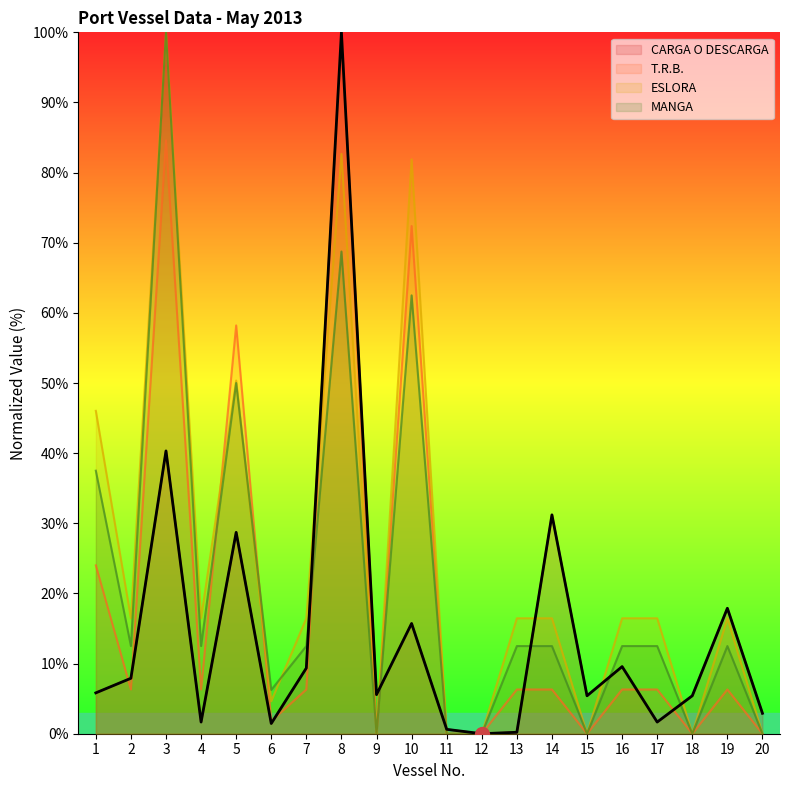

Rank the series by their average value, from lowest to highest.

CARGA O DESCARGA, T.R.B., MANGA, ESLORA